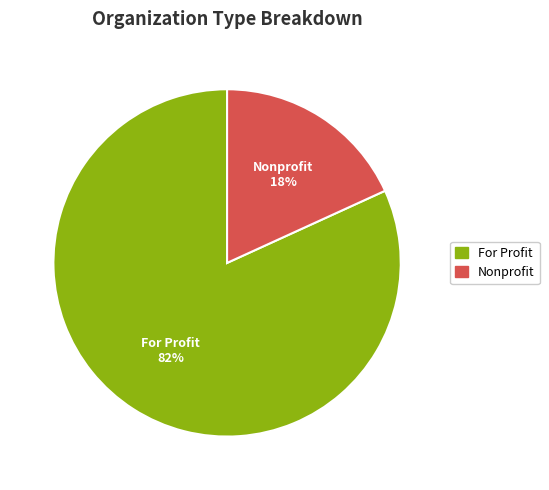

Does any single category account for the majority?

Yes